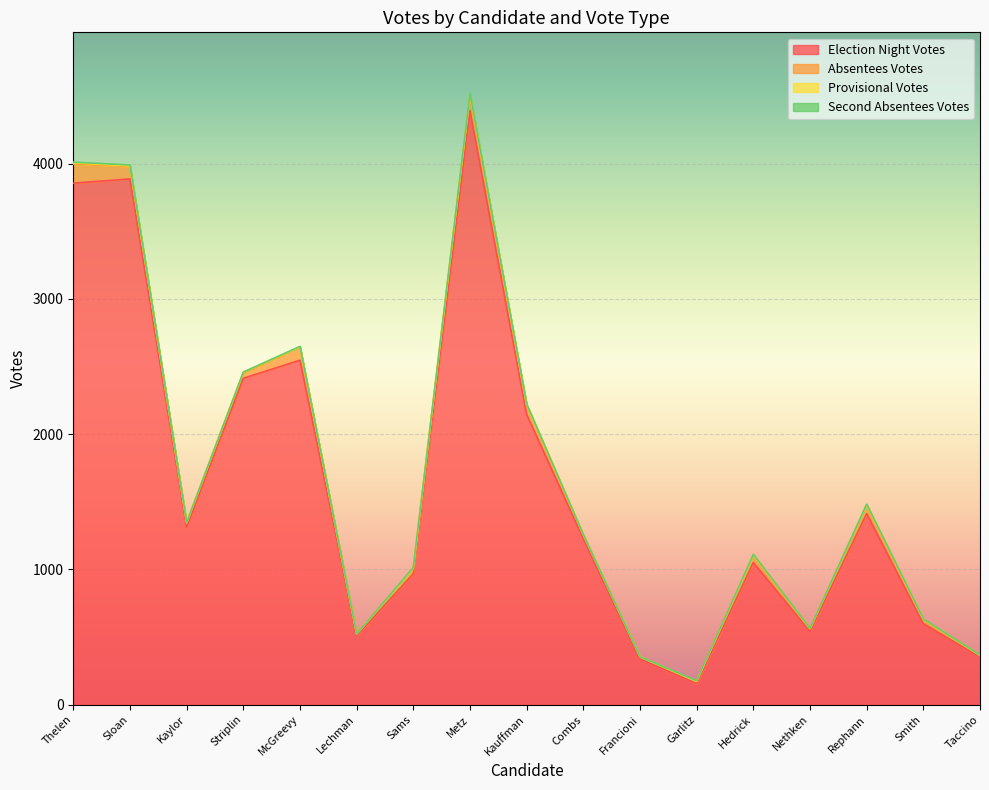

List the labels in order of Election Night Votes value, largest first.

Metz, Sloan, Thelen, McGreevy, Striplin, Kauffman, Rephann, Kaylor, Combs, Hedrick, Sams, Smith, Nethken, Lechman, Taccino, Francioni, Garlitz